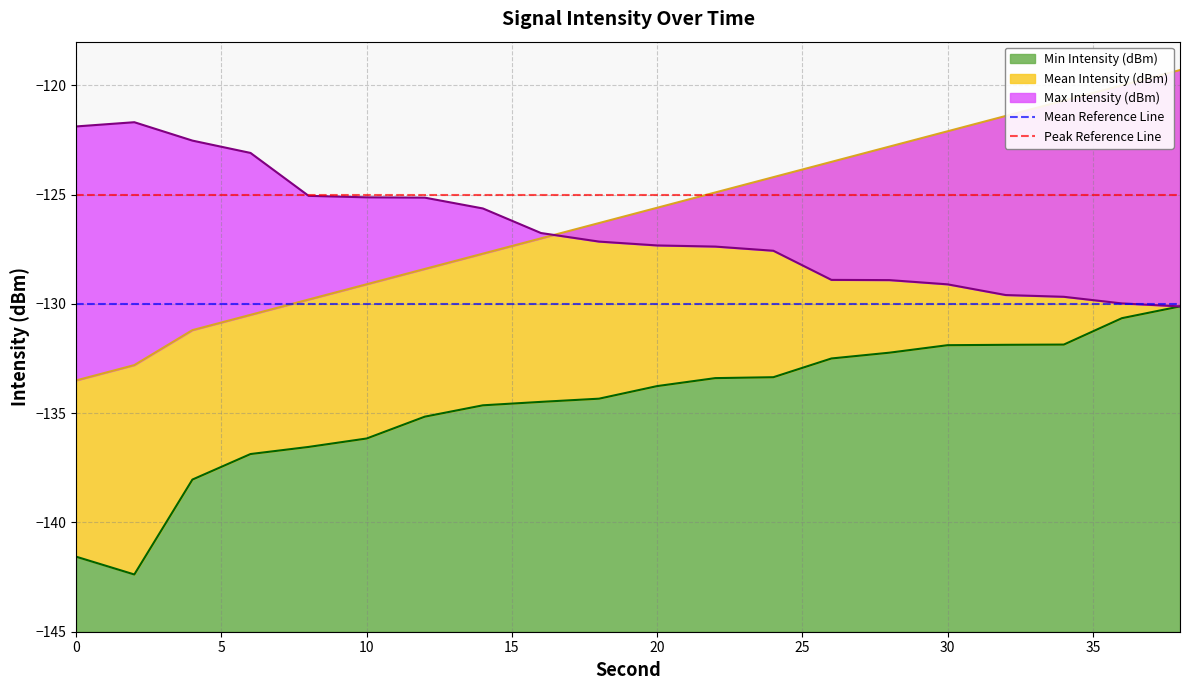

True or false: Min Intensity (dBm) has a value of -36.9 at 0.

False